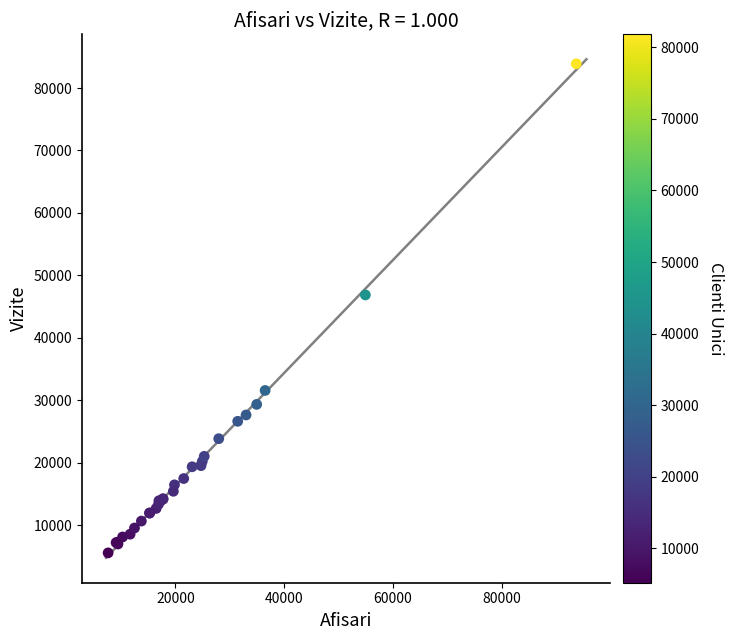

What Y value in the scatter plot is closest to 44714?

46860